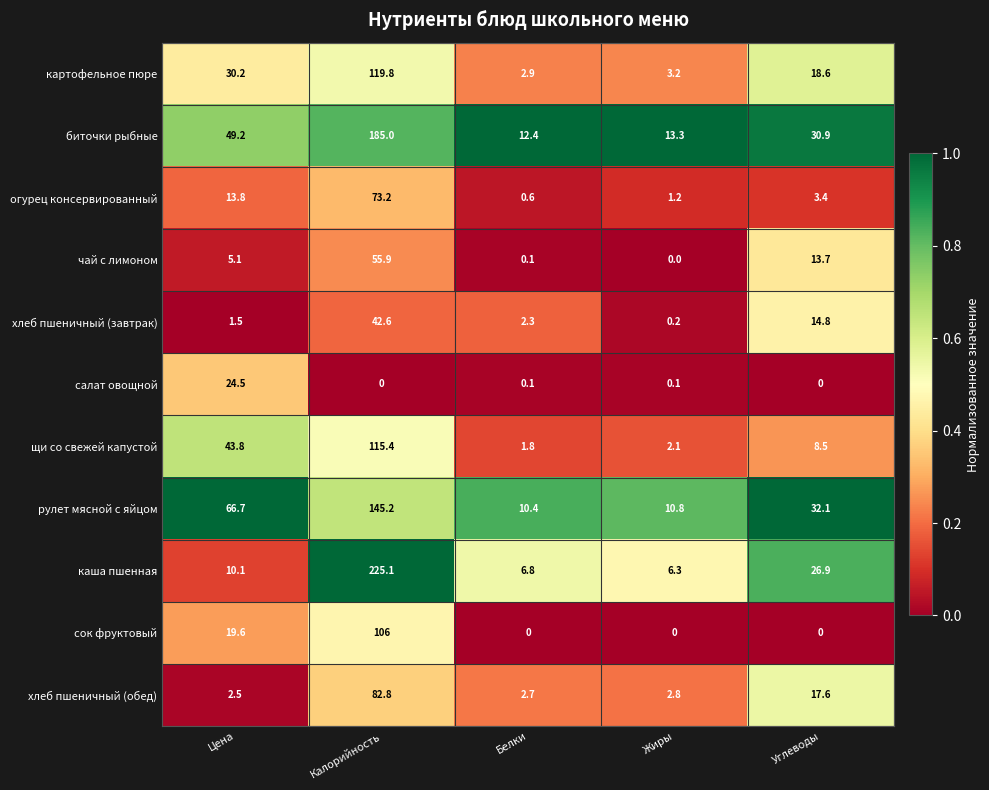

True or false: каша пшенная has a value of 4.4 at Белки.

False